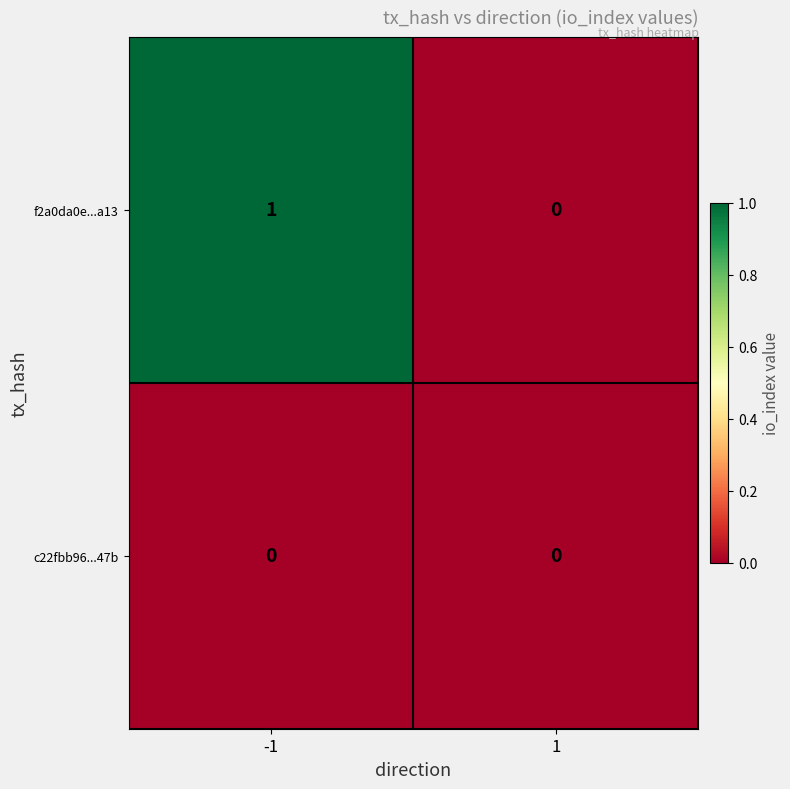

What is the spread (max minus min) of values at -1?

1